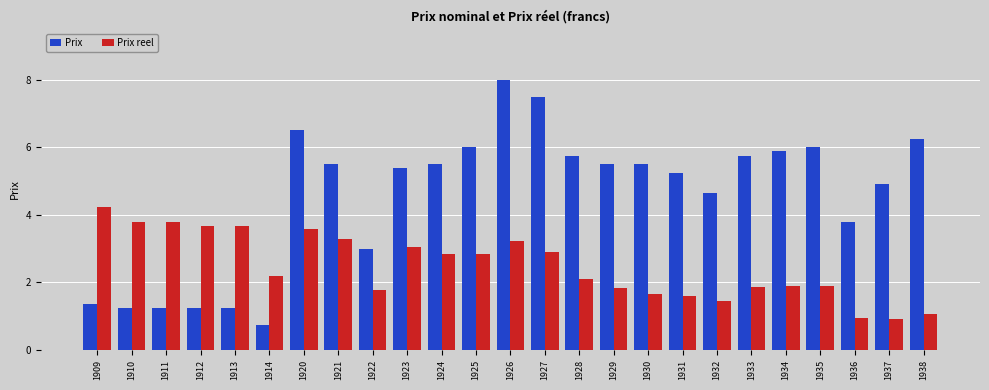

The Prix series shows 3.8 at 1936. True or false?

True